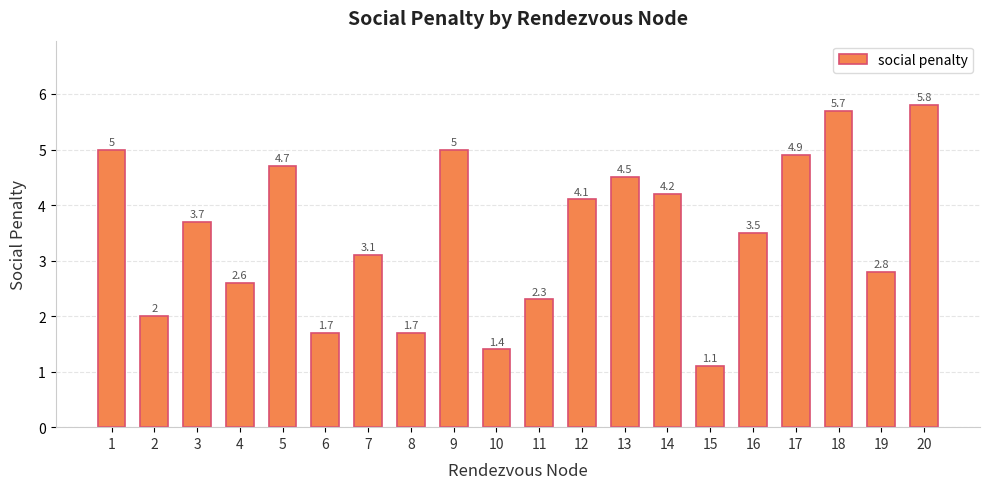

At which category does the chart reach its minimum across all series?

15